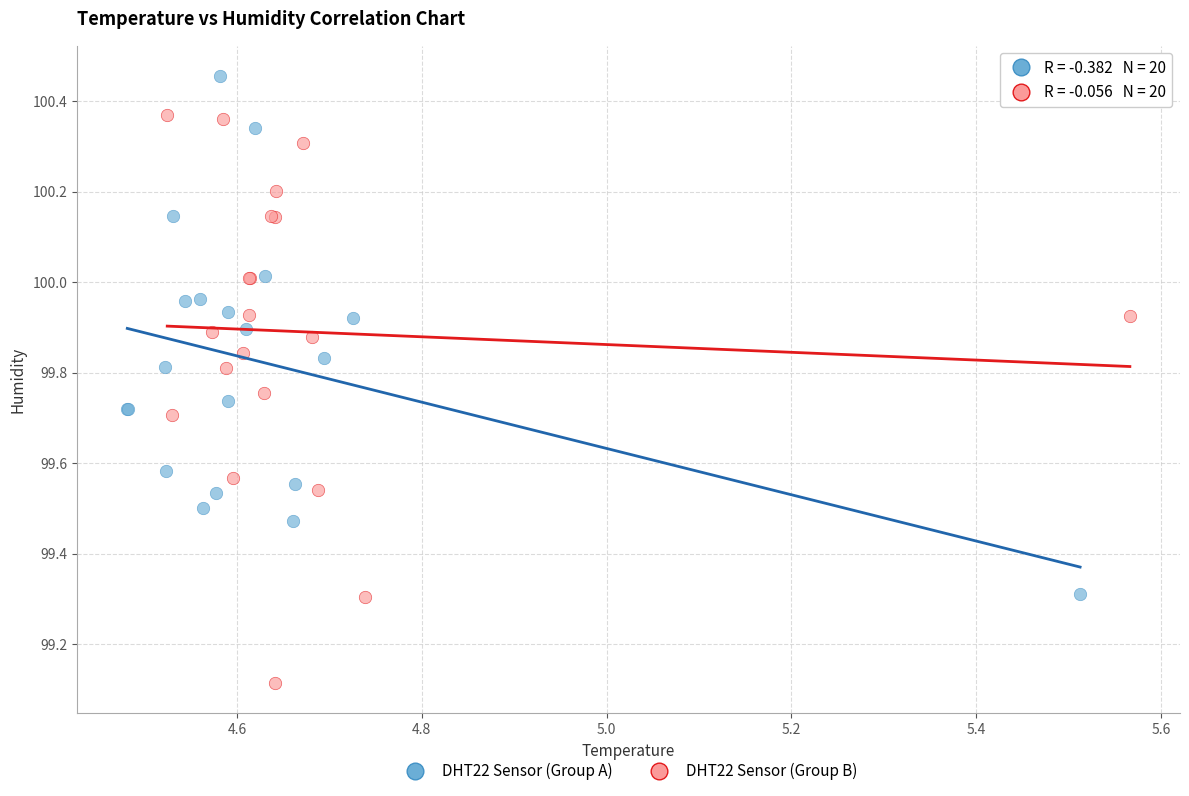

Which series contains the lowest Y value?

DHT22 Sensor (Group B)